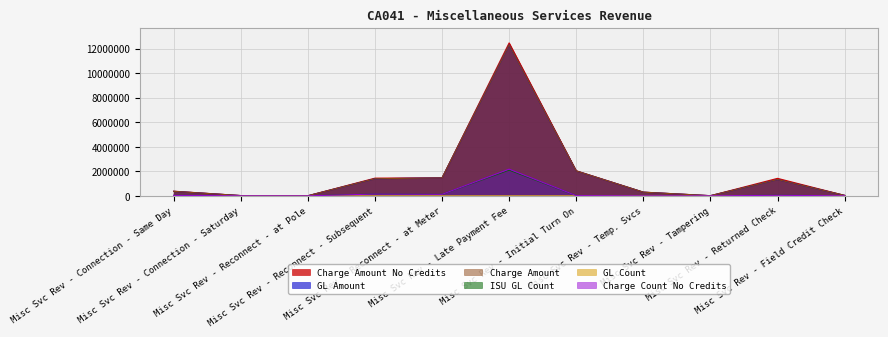

Reading left to right, transcribe all the data shown in this chart.

Charge Count No Credits: Misc Svc Rev - Connection - Same Day=37964.0	Misc Svc Rev - Connection - Saturday=2165.0	Misc Svc Rev - Reconnect - at Pole=38.0	Misc Svc Rev - Reconnect - Subsequent=144254.0	Misc Svc Rev - Reconnect - at Meter=122536.0	Misc Svc Rev - Late Payment Fee=2173910.0	Misc Svc Rev - Initial Turn On=17745.0	Misc Svc Rev - Temp. Svcs=950.0	Misc Svc Rev - Tampering=241.0	Misc Svc Rev - Returned Check=42778.0	Misc Svc Rev - Field Credit Check=1464.0
Charge Amount No Credits: Misc Svc Rev - Connection - Same Day=379220.0	Misc Svc Rev - Connection - Saturday=21930.0	Misc Svc Rev - Reconnect - at Pole=7030.0	Misc Svc Rev - Reconnect - Subsequent=1441930.0	Misc Svc Rev - Reconnect - at Meter=1468218.0	Misc Svc Rev - Late Payment Fee=12470578.3	Misc Svc Rev - Initial Turn On=2044625.0	Misc Svc Rev - Temp. Svcs=302165.0	Misc Svc Rev - Tampering=11874.0	Misc Svc Rev - Returned Check=1425568.3	Misc Svc Rev - Field Credit Check=36450.0
ISU GL Count: Misc Svc Rev - Connection - Same Day=39001.0	Misc Svc Rev - Connection - Saturday=2204.0	Misc Svc Rev - Reconnect - at Pole=38.0	Misc Svc Rev - Reconnect - Subsequent=148305.0	Misc Svc Rev - Reconnect - at Meter=122931.0	Misc Svc Rev - Late Payment Fee=2104286.0	Misc Svc Rev - Initial Turn On=17839.0	Misc Svc Rev - Temp. Svcs=961.0	Misc Svc Rev - Tampering=242.0	Misc Svc Rev - Returned Check=42803.0	Misc Svc Rev - Field Credit Check=1474.0
GL Count: Misc Svc Rev - Connection - Same Day=266.0	Misc Svc Rev - Connection - Saturday=162.0	Misc Svc Rev - Reconnect - at Pole=23.0	Misc Svc Rev - Reconnect - Subsequent=348.0	Misc Svc Rev - Reconnect - at Meter=332.0	Misc Svc Rev - Late Payment Fee=357.0	Misc Svc Rev - Initial Turn On=289.0	Misc Svc Rev - Temp. Svcs=222.0	Misc Svc Rev - Tampering=108.0	Misc Svc Rev - Returned Check=302.0	Misc Svc Rev - Field Credit Check=168.0
GL Amount: Misc Svc Rev - Connection - Same Day=366752.0	Misc Svc Rev - Connection - Saturday=21240.0	Misc Svc Rev - Reconnect - at Pole=7030.0	Misc Svc Rev - Reconnect - Subsequent=1395925.5	Misc Svc Rev - Reconnect - at Meter=1460283.0	Misc Svc Rev - Late Payment Fee=12304265.5	Misc Svc Rev - Initial Turn On=2029359.0	Misc Svc Rev - Temp. Svcs=298385.0	Misc Svc Rev - Tampering=11774.0	Misc Svc Rev - Returned Check=1328719.4	Misc Svc Rev - Field Credit Check=36050.0
Charge Amount: Misc Svc Rev - Connection - Same Day=366752.0	Misc Svc Rev - Connection - Saturday=21240.0	Misc Svc Rev - Reconnect - at Pole=7030.0	Misc Svc Rev - Reconnect - Subsequent=1395925.5	Misc Svc Rev - Reconnect - at Meter=1460283.0	Misc Svc Rev - Late Payment Fee=12304265.5	Misc Svc Rev - Initial Turn On=2029359.0	Misc Svc Rev - Temp. Svcs=298385.0	Misc Svc Rev - Tampering=11774.0	Misc Svc Rev - Returned Check=1328719.4	Misc Svc Rev - Field Credit Check=36050.0